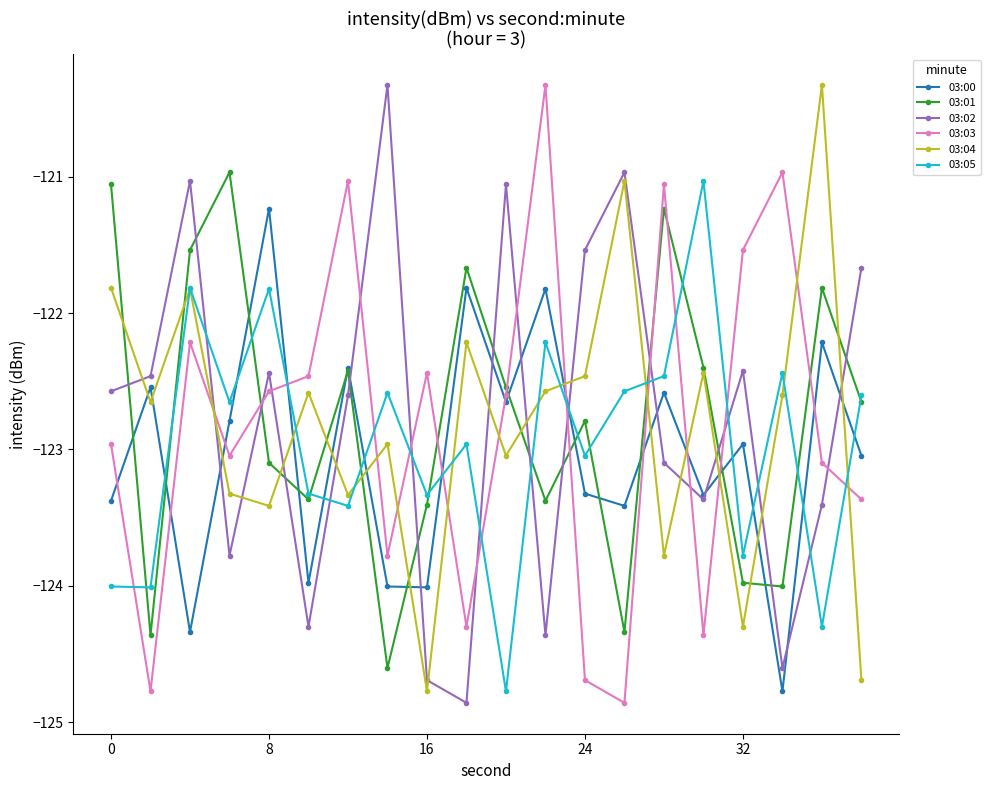

How many interior local peaks does the 03:05 series have?

7